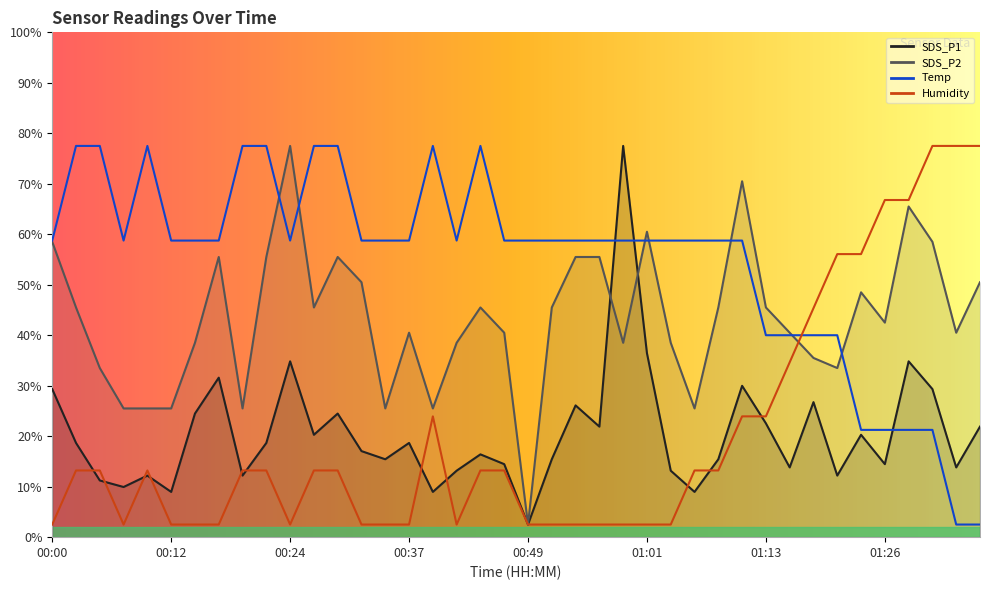

What is the difference between the SDS_P2 values at 01:16 and 00:22?

0.6